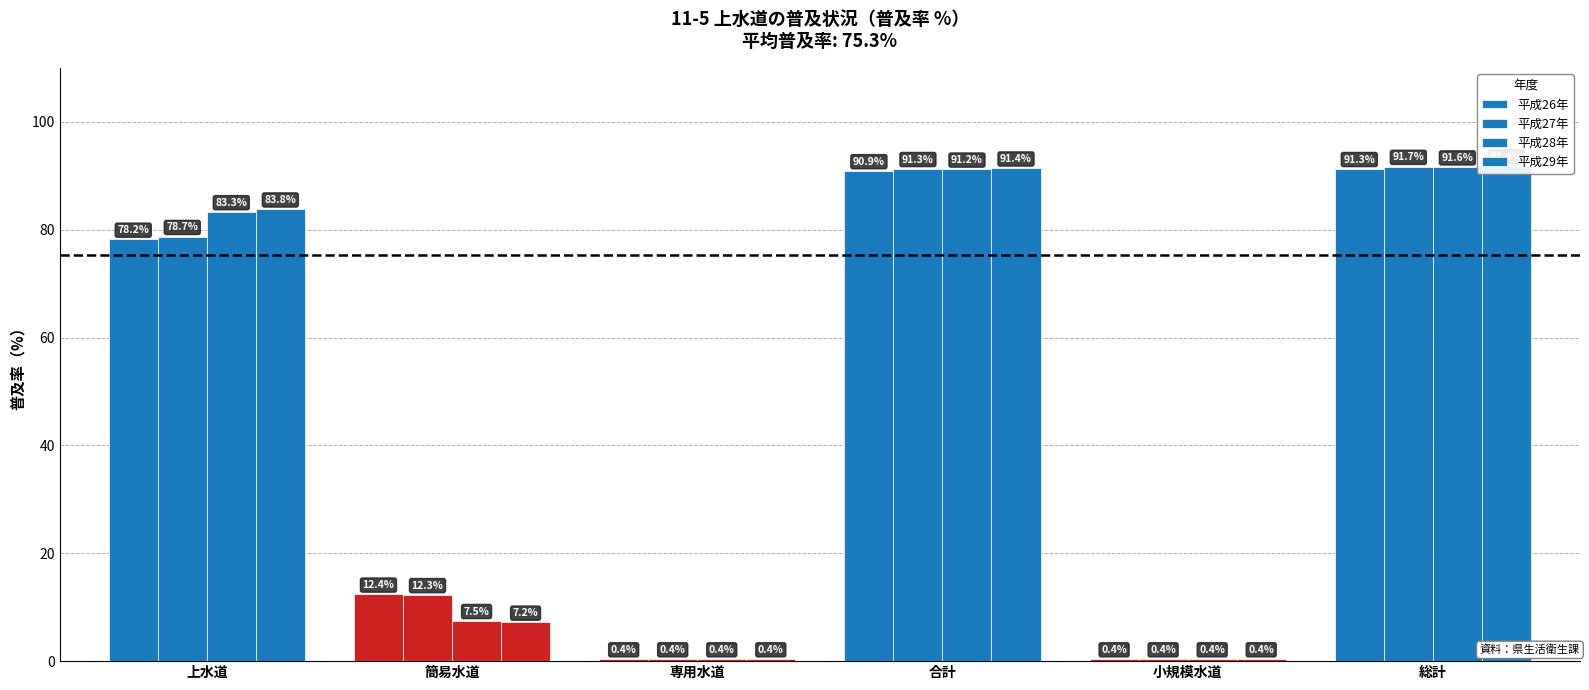

The 平成27年 series shows 0.4 at 小規模水道. True or false?

True